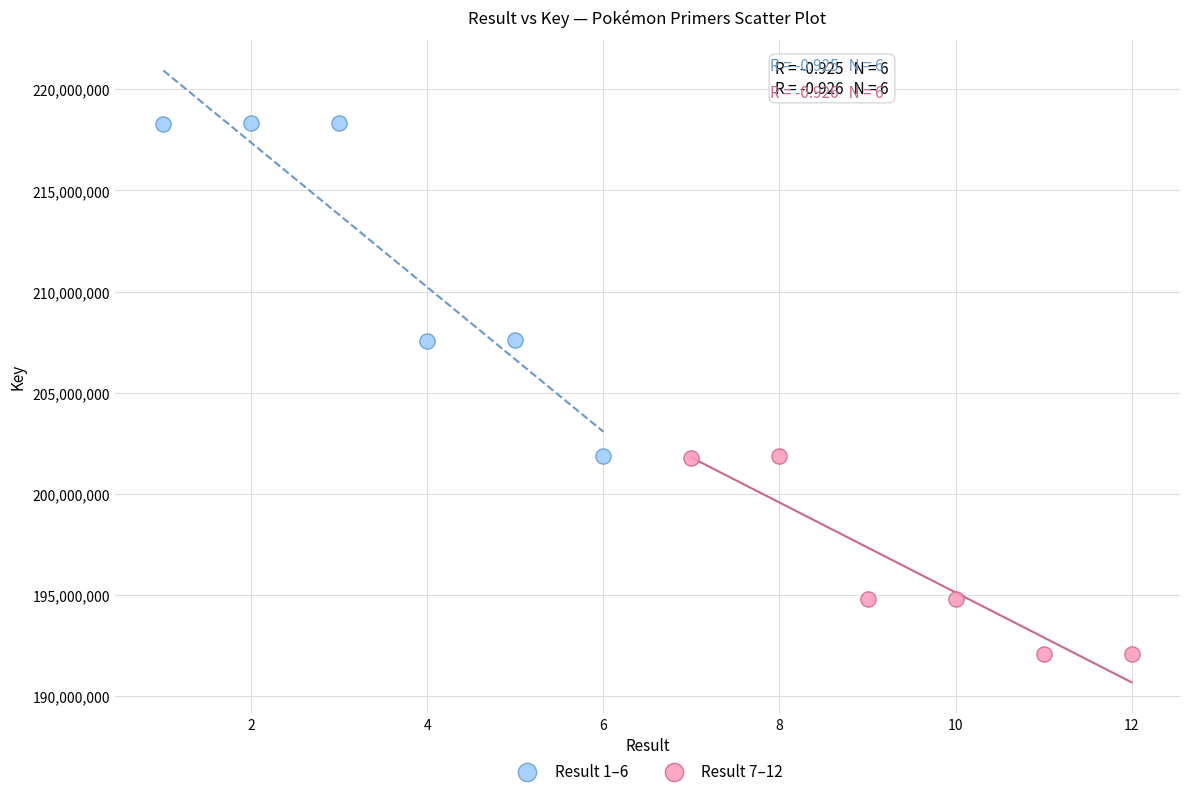

What are all the series names shown in the legend?

Result 1–6, Result 7–12